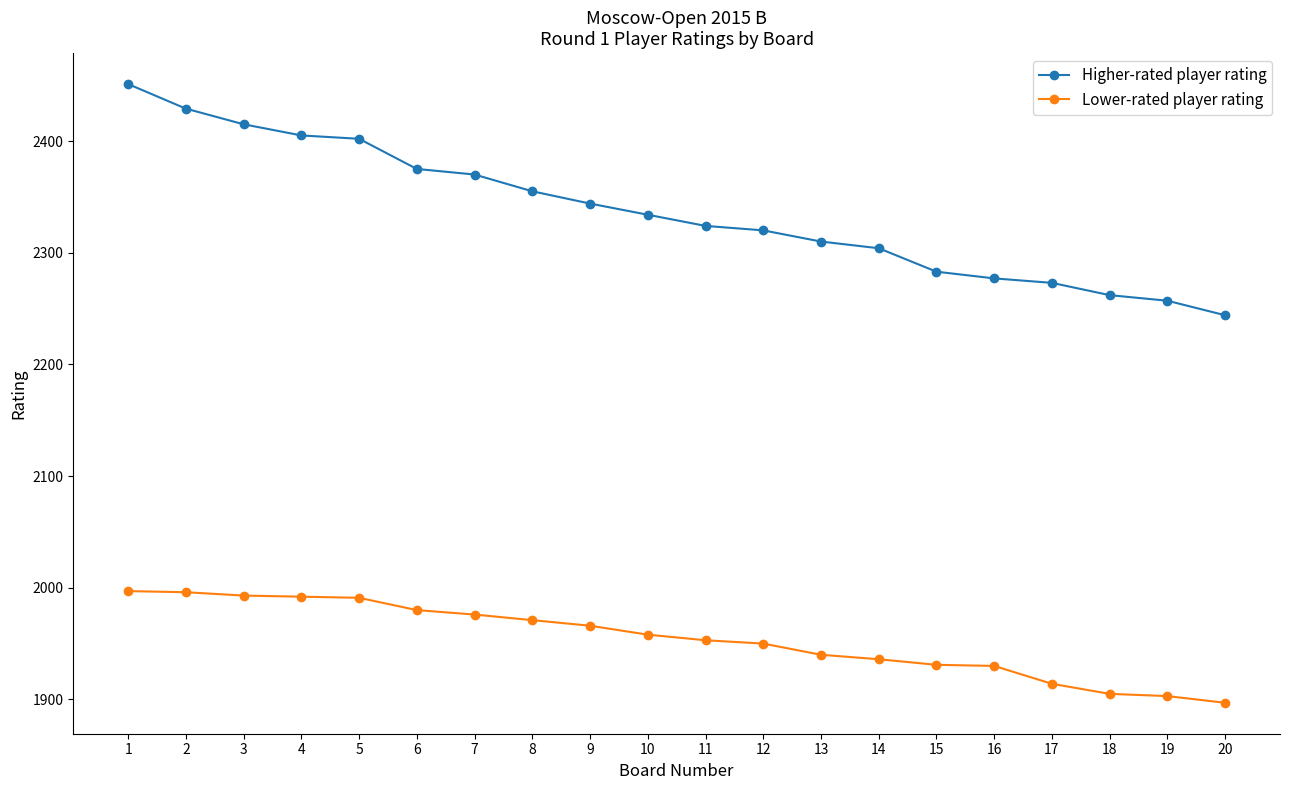

At how many categories does at least one series exceed 2099?

20